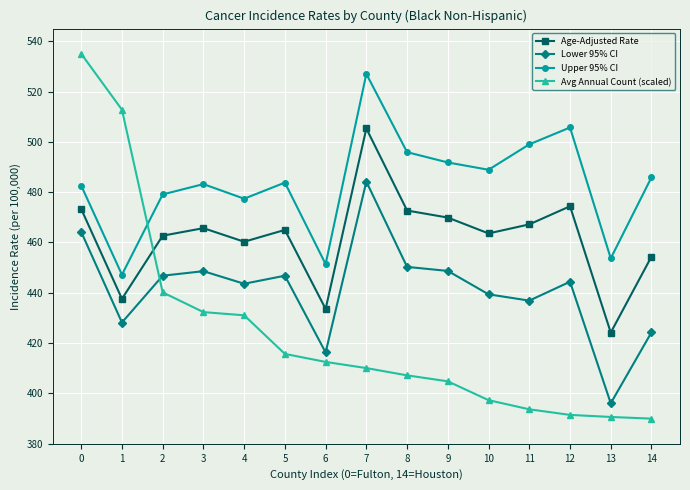

What are all the series names shown in the legend?

Age-Adjusted Rate, Lower 95% CI, Upper 95% CI, Avg Annual Count (scaled)